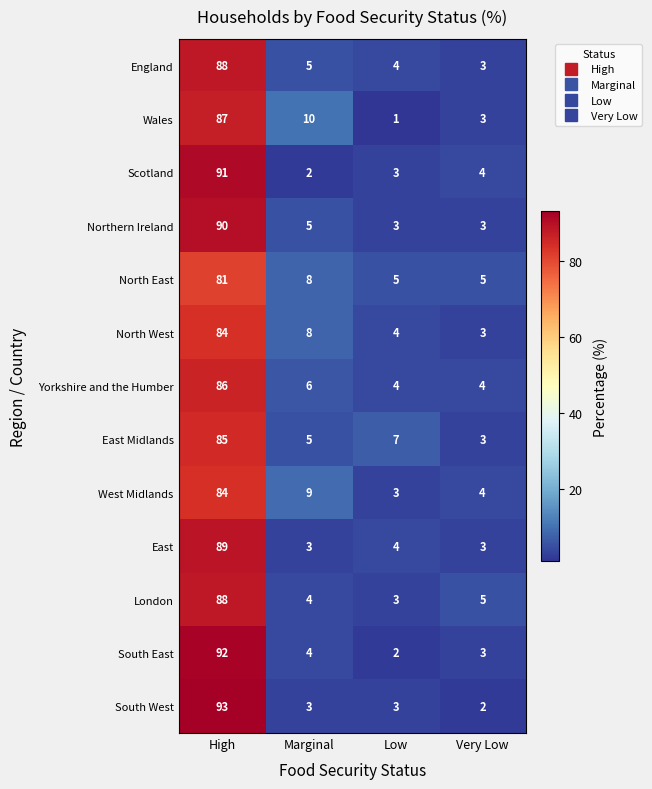

How many categories are shown in the chart?

4